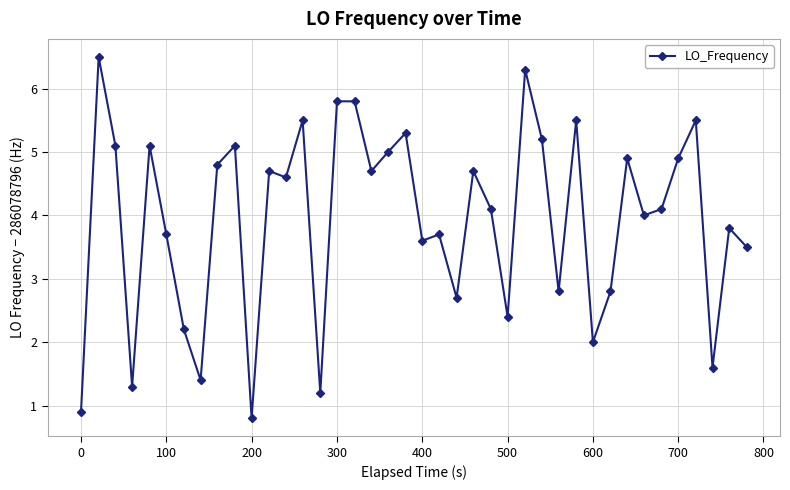

What is the average value?

3.9